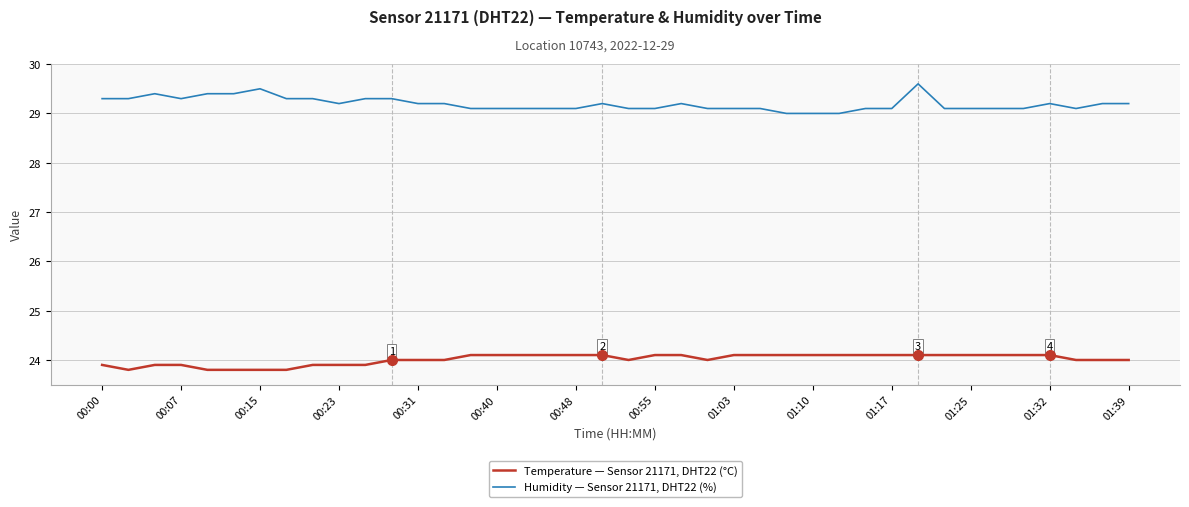

Does the chart have visible grid lines?

Yes